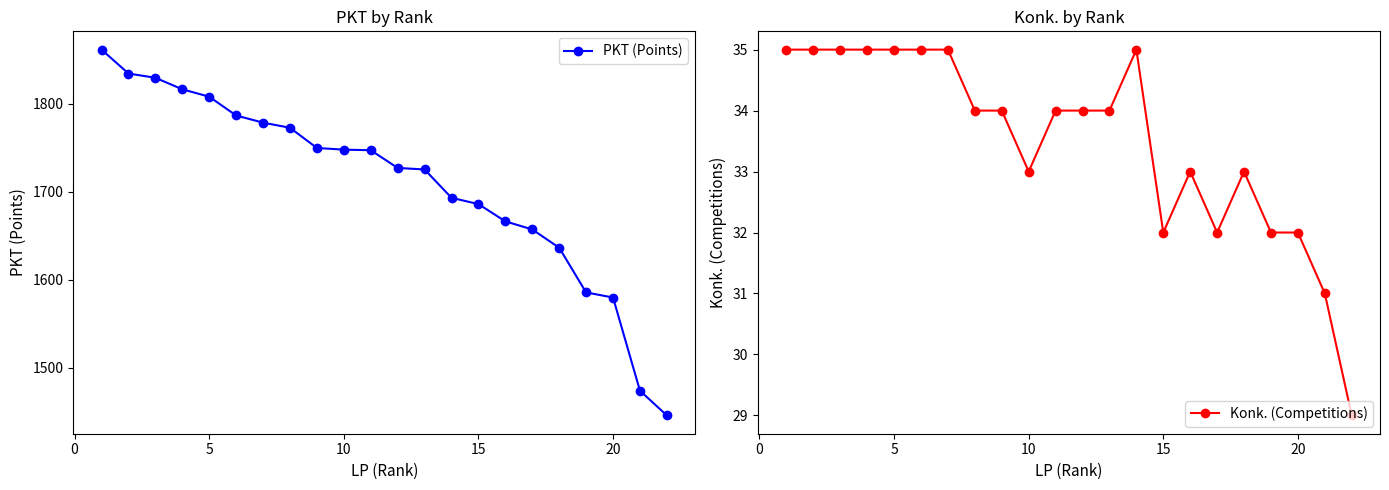

What is the maximum value for PKT (Points)?

1861.2